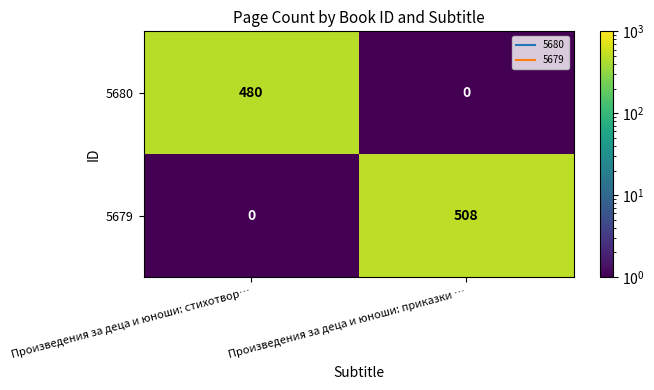

Which category has the lowest value in the 5679 series?

Произведения за деца и юноши: стихотвор…